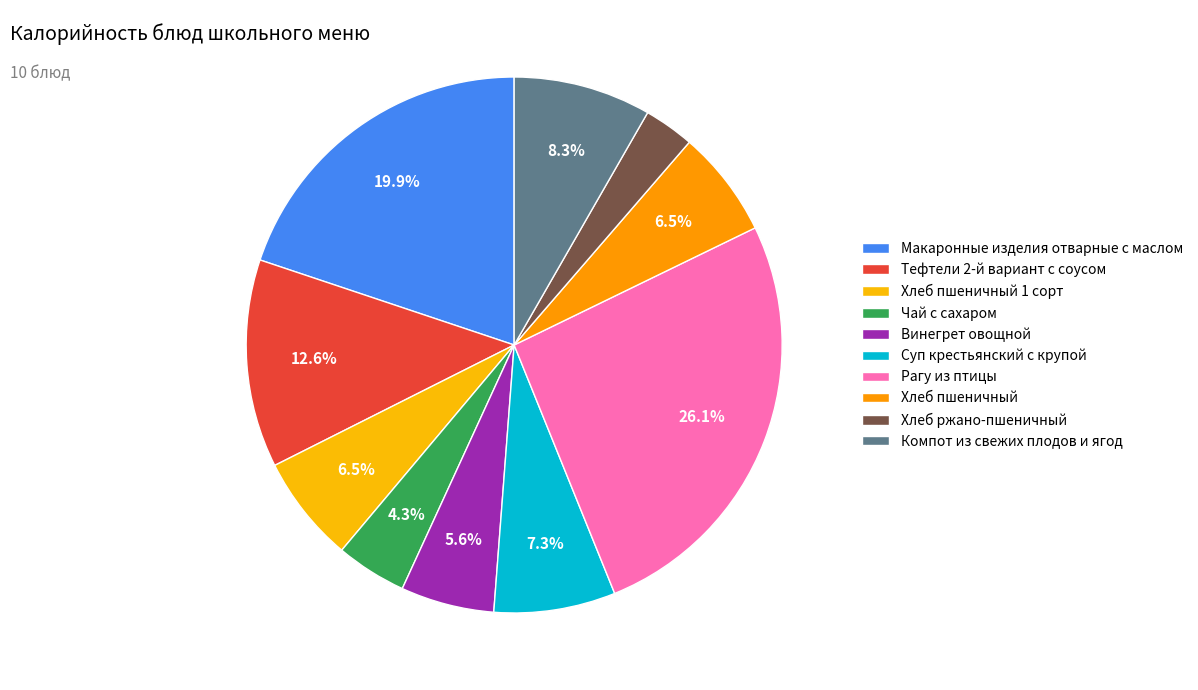

To the nearest percent, what portion does Хлеб ржано-пшеничный represent?

3%